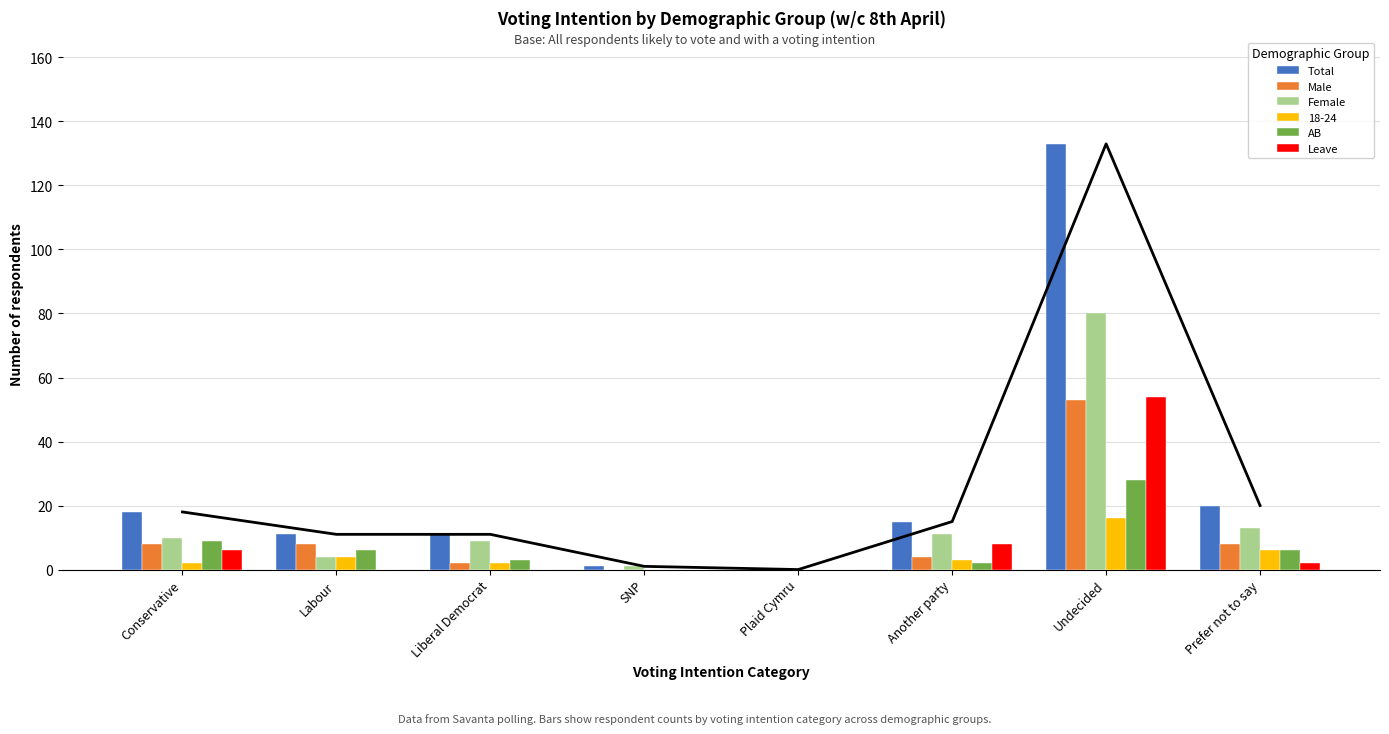

Does the chart contain any negative values?

No